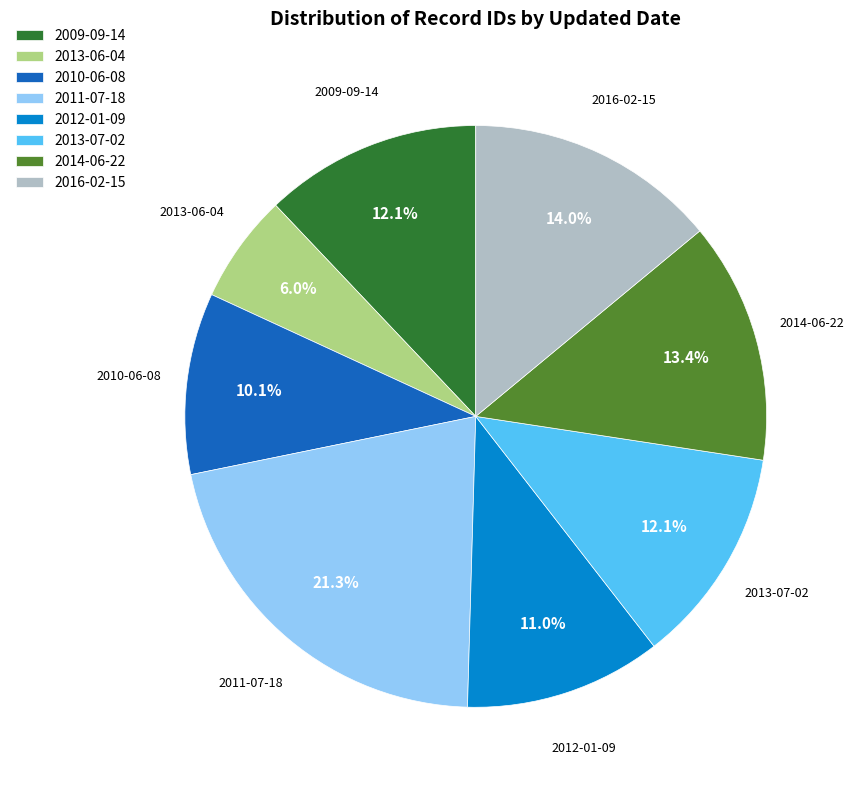

To the nearest percent, what portion does 2013-06-04 represent?

6%